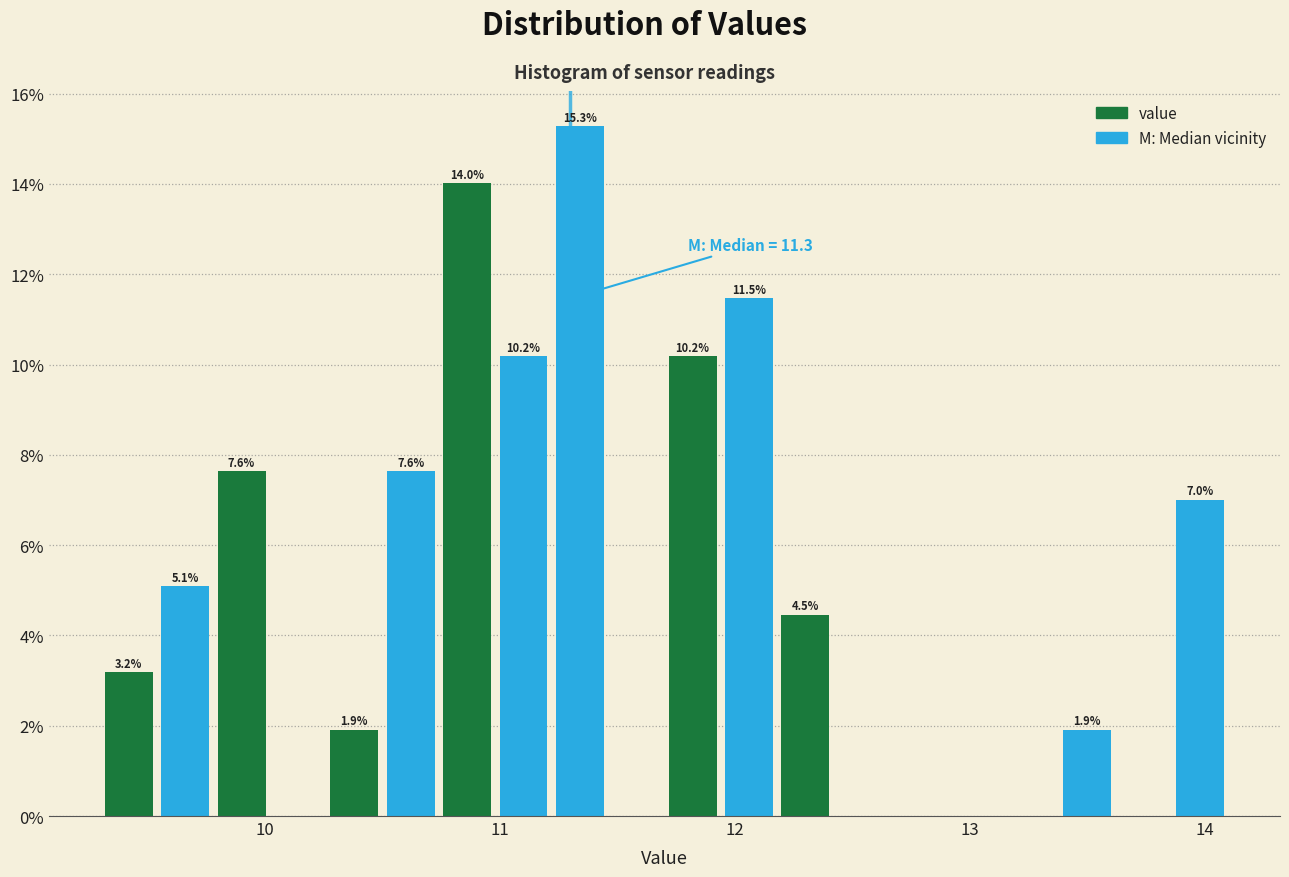

Read against the x-axis, roughly where is the centre of the tallest bar?

11.3